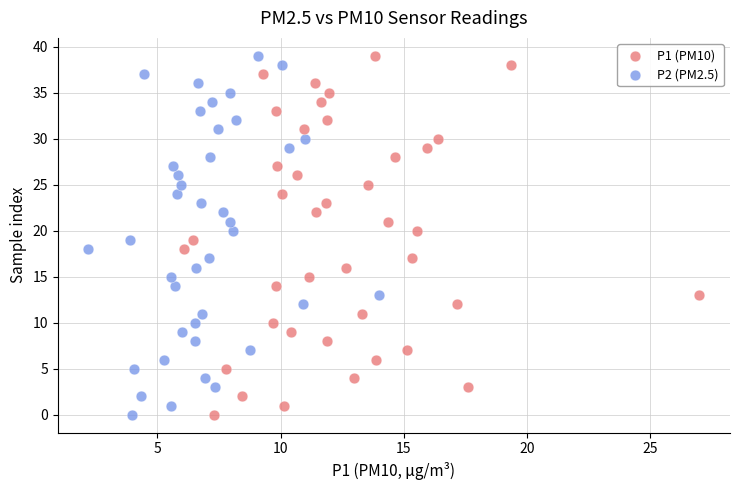

What are all the series names shown in the legend?

P1 (PM10), P2 (PM2.5)